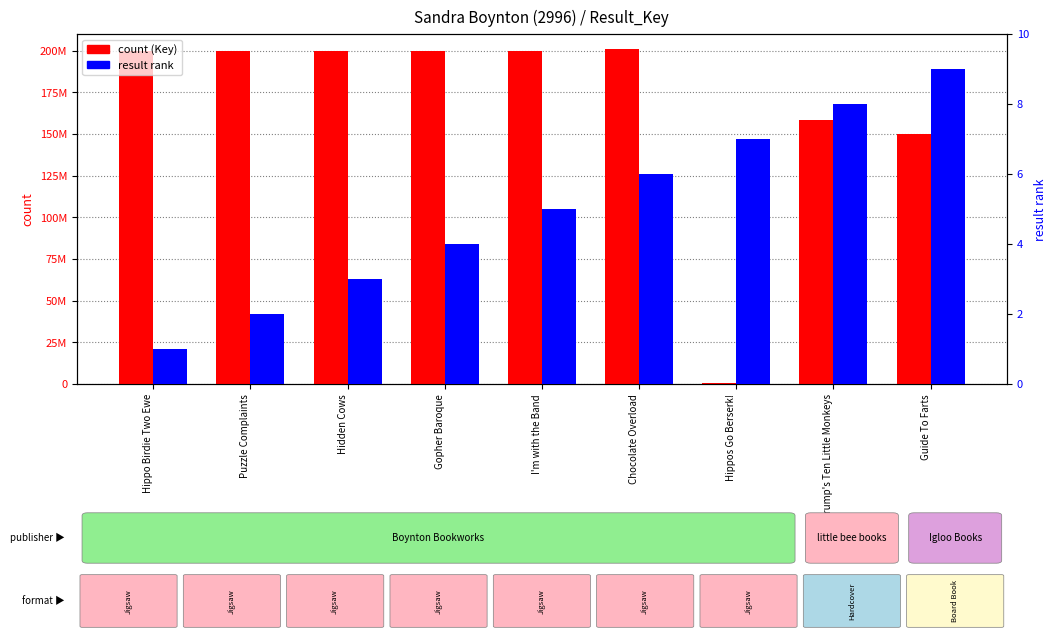

Are the bars horizontal?

No